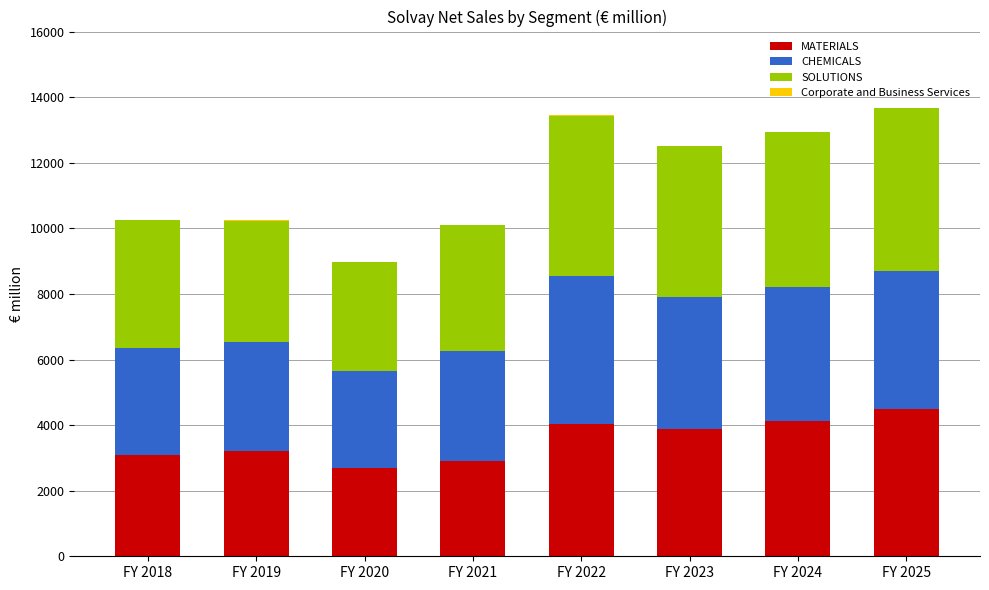

The value of MATERIALS at FY 2024 is 4110.0. True or false?

True